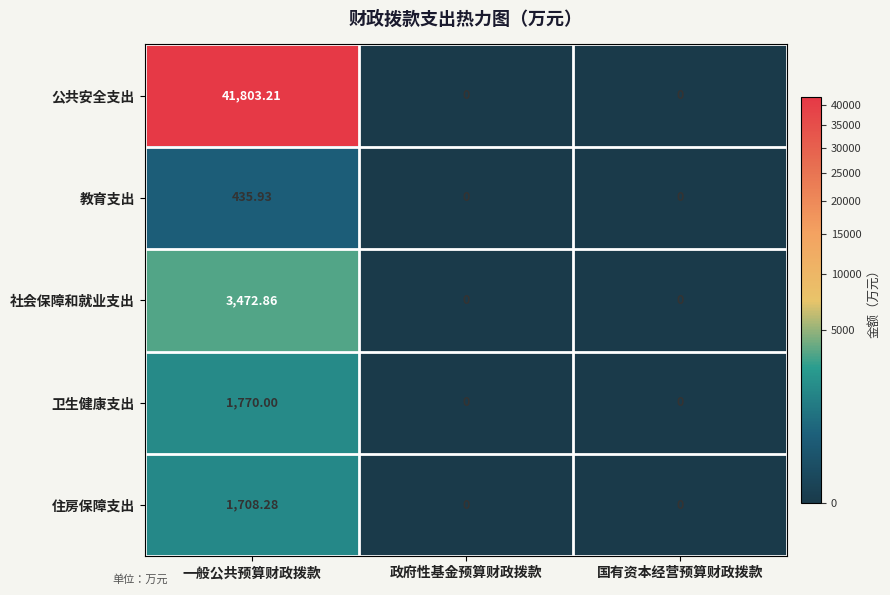

At which category does the chart reach its peak across all series?

一般公共预算财政拨款